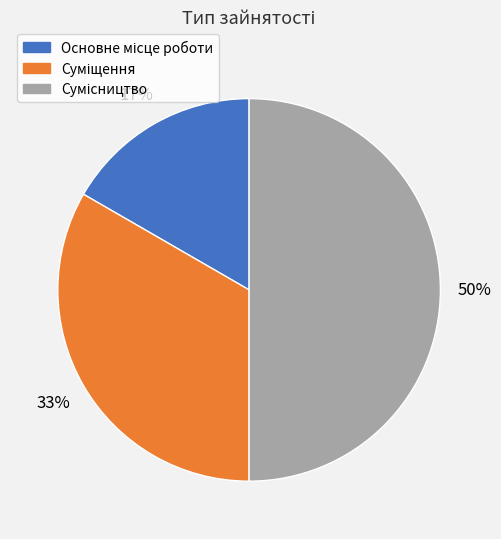

To the nearest percent, what is the average slice percentage?

33%